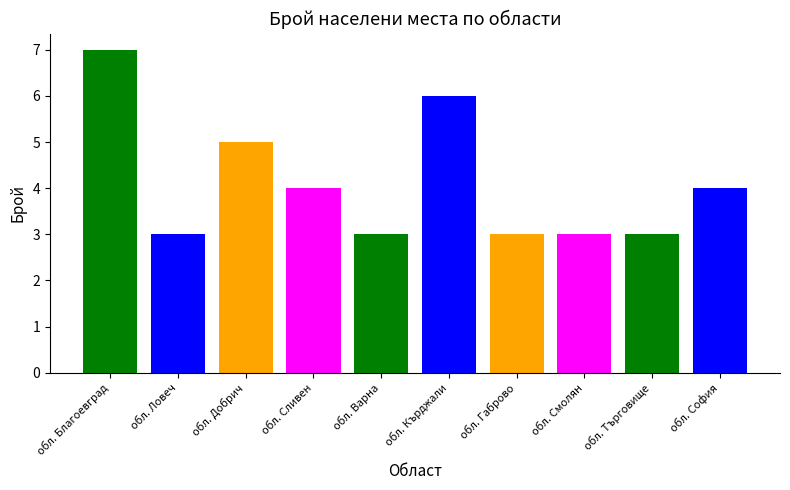

Reading left to right, list all the values displayed in this chart.

обл. Благоевград=7	обл. Ловеч=3	обл. Добрич=5	обл. Сливен=4	обл. Варна=3	обл. Кърджали=6	обл. Габрово=3	обл. Смолян=3	обл. Търговище=3	обл. София=4